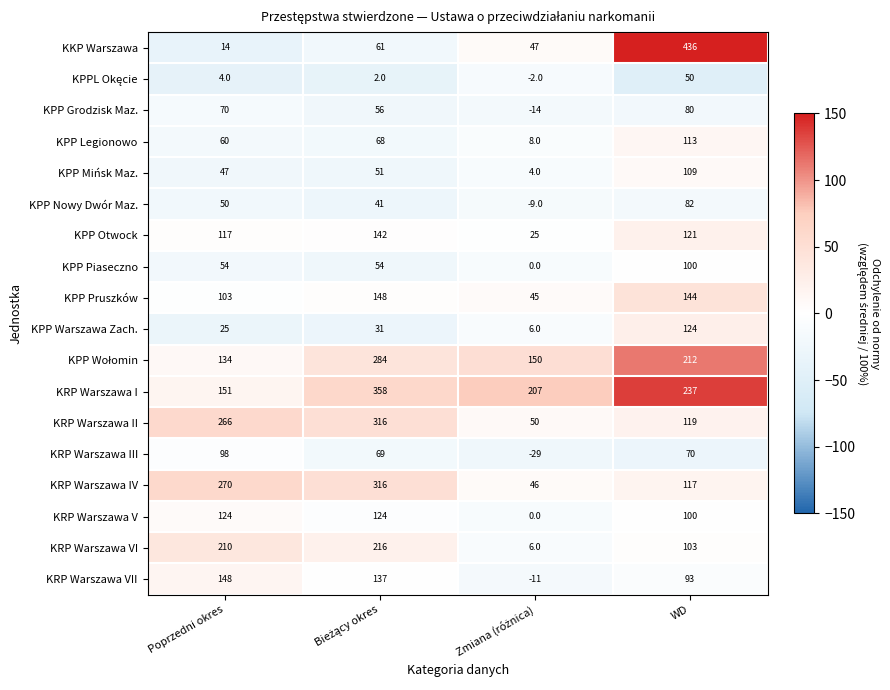

Which series changed the most between Poprzedni okres and WD?

KKP Warszawa